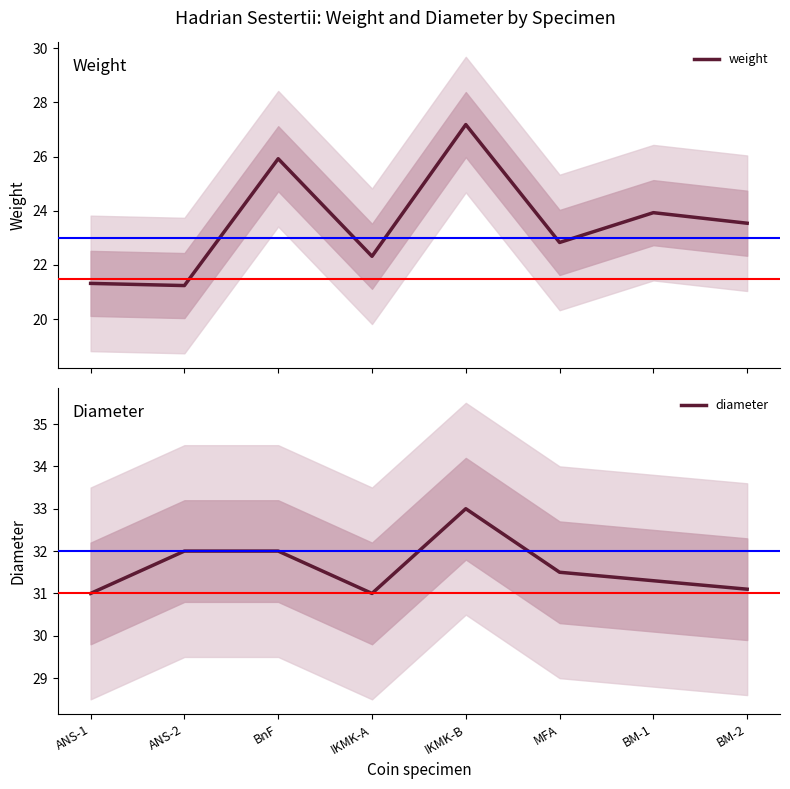

At which label does weight reach its minimum?

ANS-2